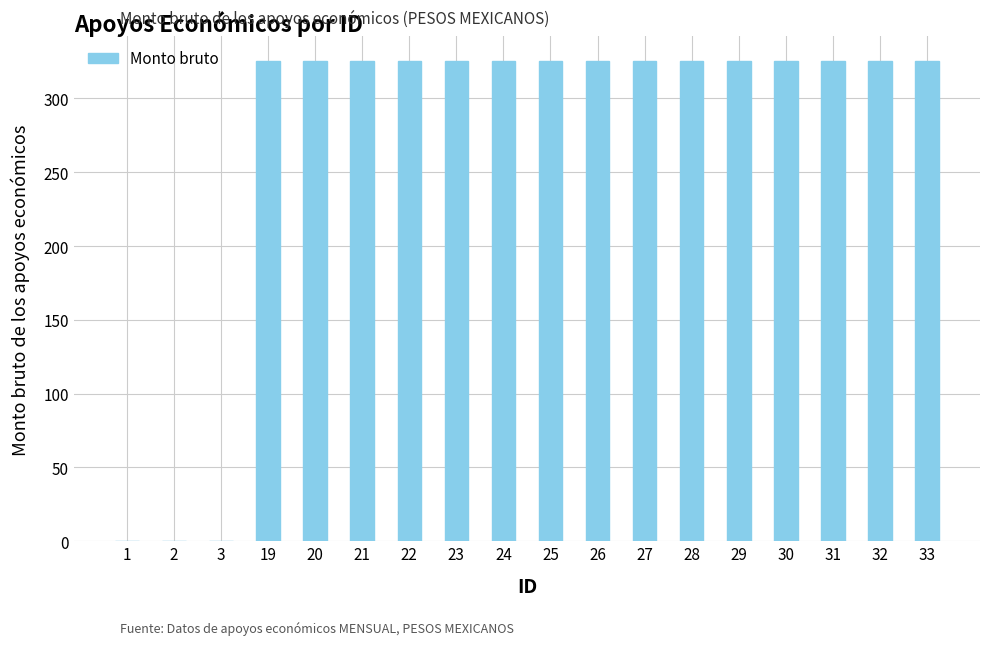

What is the sum of all values?

4885.8